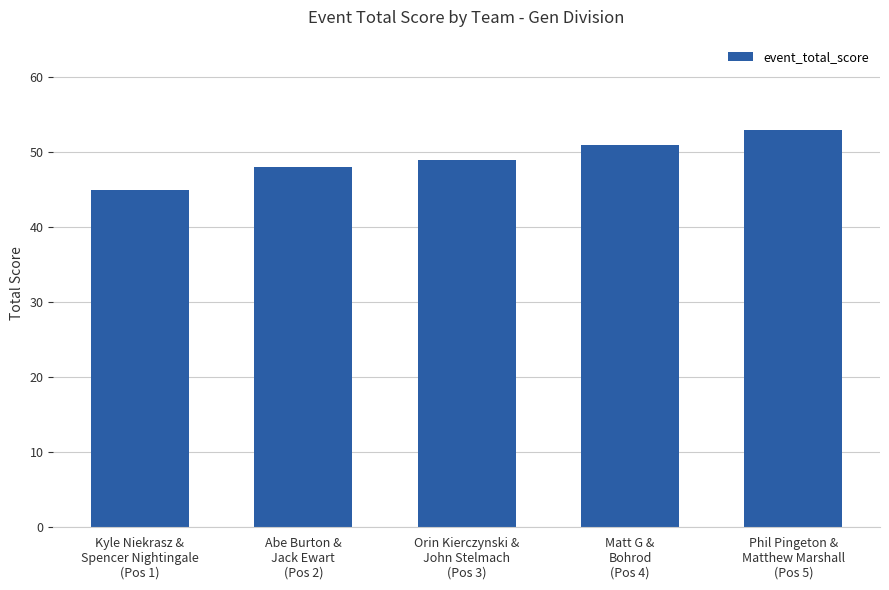

Which has a higher value, Abe Burton &
Jack Ewart
(Pos 2) or Kyle Niekrasz &
Spencer Nightingale
(Pos 1)?

Abe Burton &
Jack Ewart
(Pos 2)